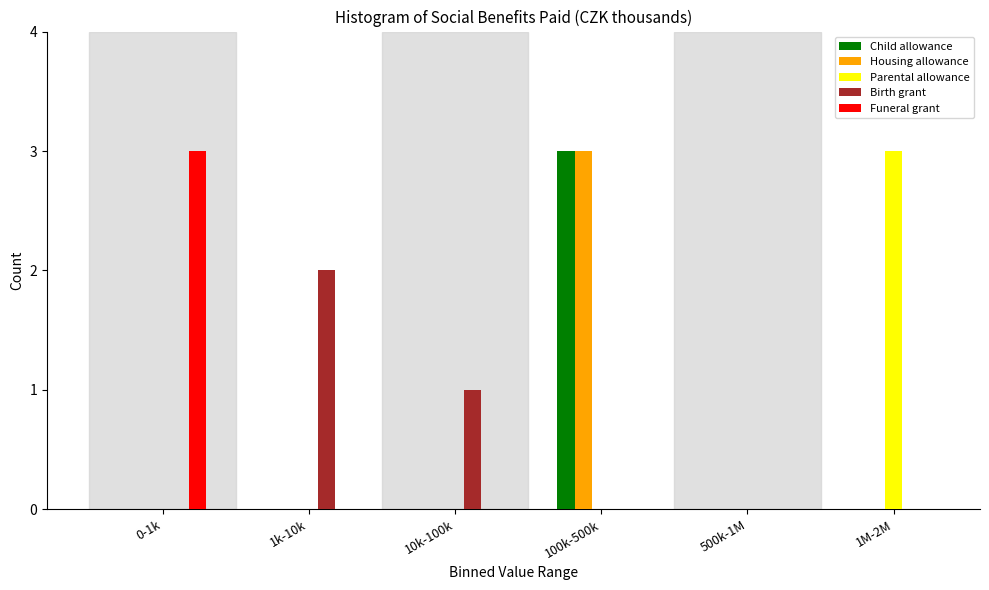

Reading left to right, what are all the values shown in this chart?

Child allowance: 0-1k=0	1k-10k=0	10k-100k=0	100k-500k=3	500k-1M=0	1M-2M=0
Housing allowance: 0-1k=0	1k-10k=0	10k-100k=0	100k-500k=3	500k-1M=0	1M-2M=0
Parental allowance: 0-1k=0	1k-10k=0	10k-100k=0	100k-500k=0	500k-1M=0	1M-2M=3
Birth grant: 0-1k=0	1k-10k=2	10k-100k=1	100k-500k=0	500k-1M=0	1M-2M=0
Funeral grant: 0-1k=3	1k-10k=0	10k-100k=0	100k-500k=0	500k-1M=0	1M-2M=0